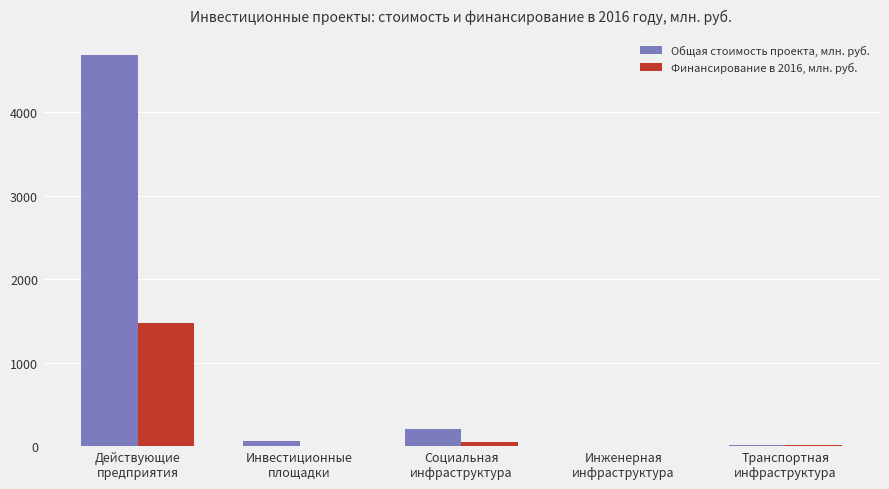

Which series has the largest total across all categories?

Общая стоимость проекта, млн. руб.